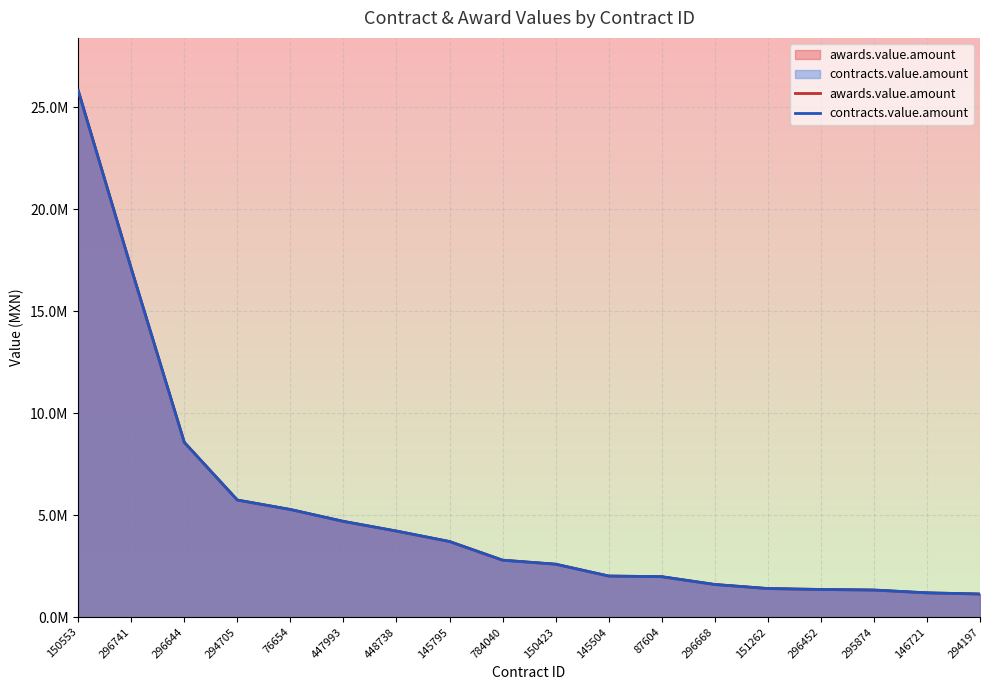

What is the label of the 9th point from the right?

150423